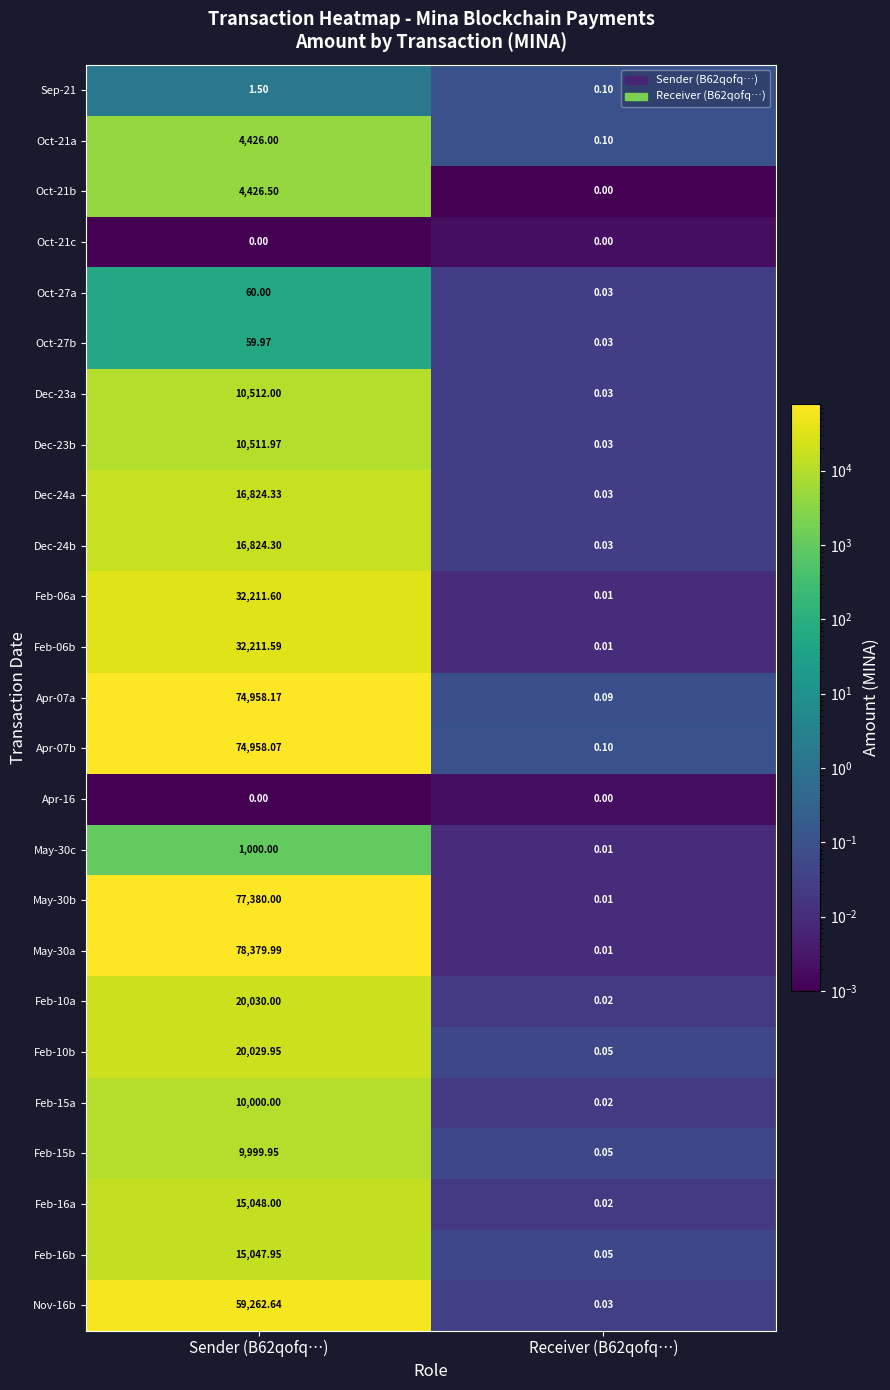

What is the maximum value shown in the chart?

78380.0